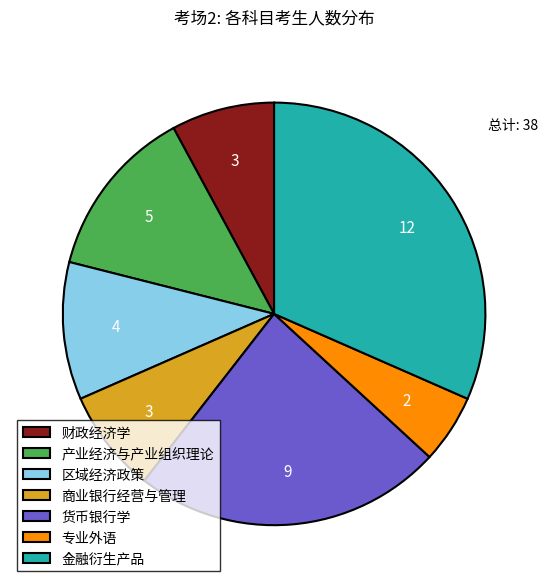

The 财政经济学 slice represents 8% of the pie. True or false?

True